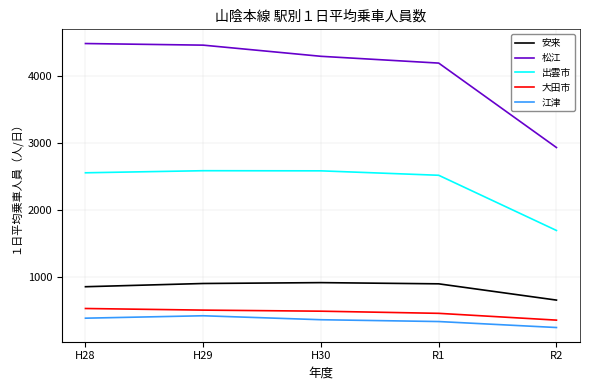

What are all the series names shown in the legend?

安来, 松江, 出雲市, 大田市, 江津